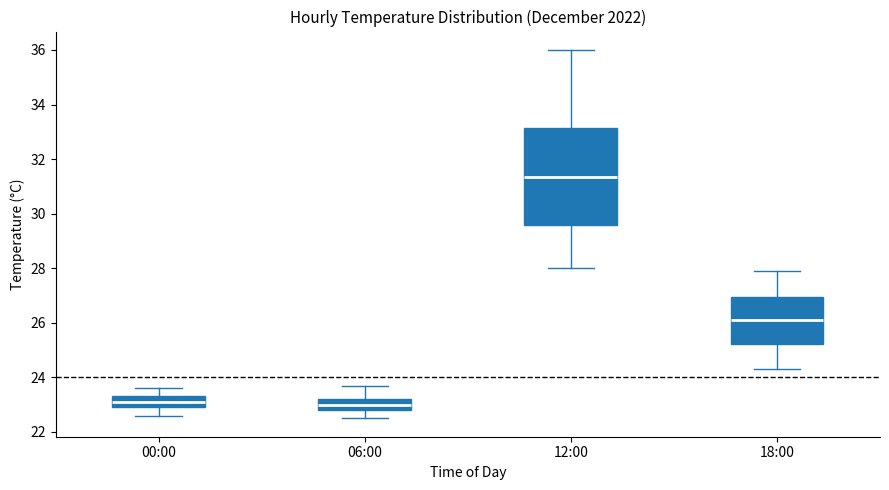

Reading left to right, read every box against the y-axis: the position of its median line, the range the box covers, and the ends of its whiskers. The values are not printed on the chart, so give them approximately, as read against the axis.

00:00: median 23.2, box 23.0 to 23.4, whiskers 22.6 to 23.6
06:00: median 23.0, box 22.8 to 23.2, whiskers 22.6 to 23.8
12:00: median 31.4, box 29.6 to 33.2, whiskers 28.0 to 36.0
18:00: median 26.2, box 25.2 to 27.0, whiskers 24.4 to 28.0